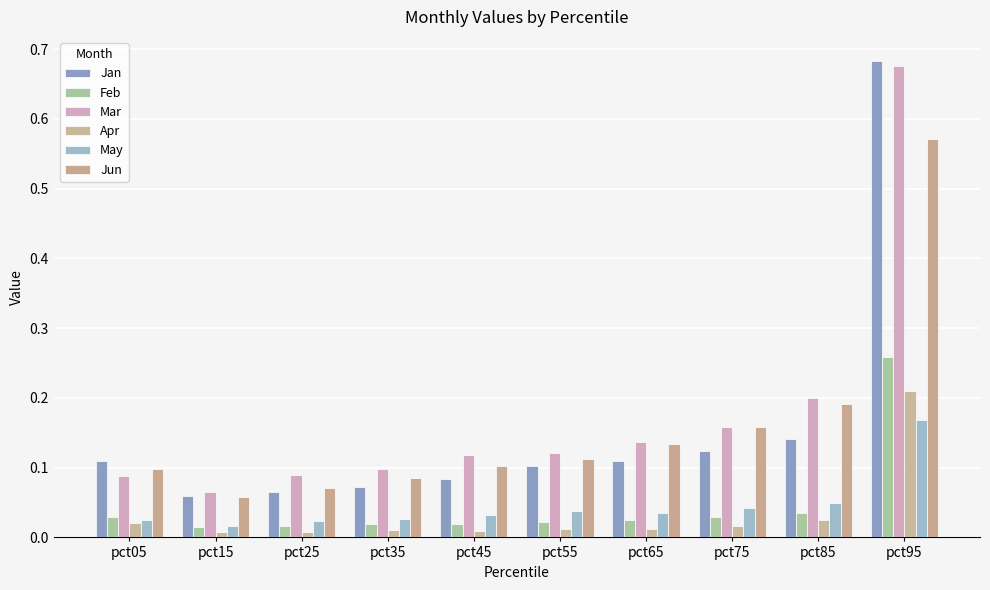

At which label does May reach its peak?

pct95